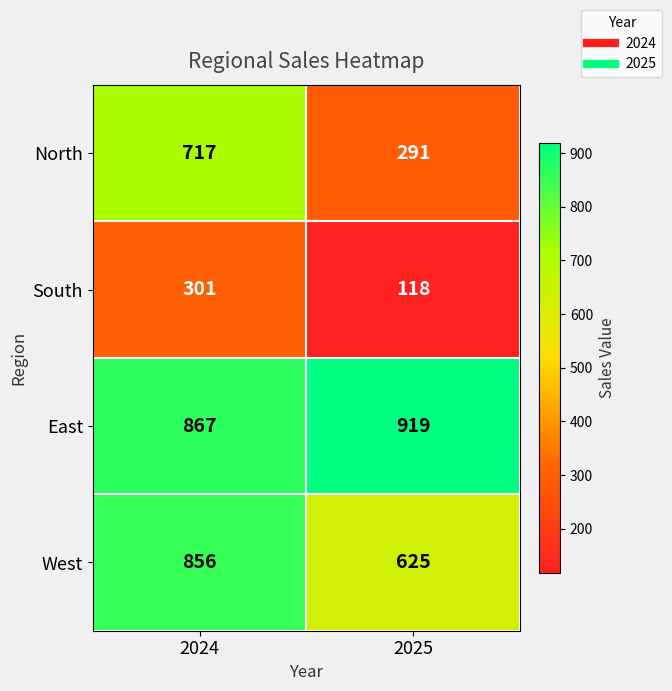

Where is South nearest to the value 209?

2025